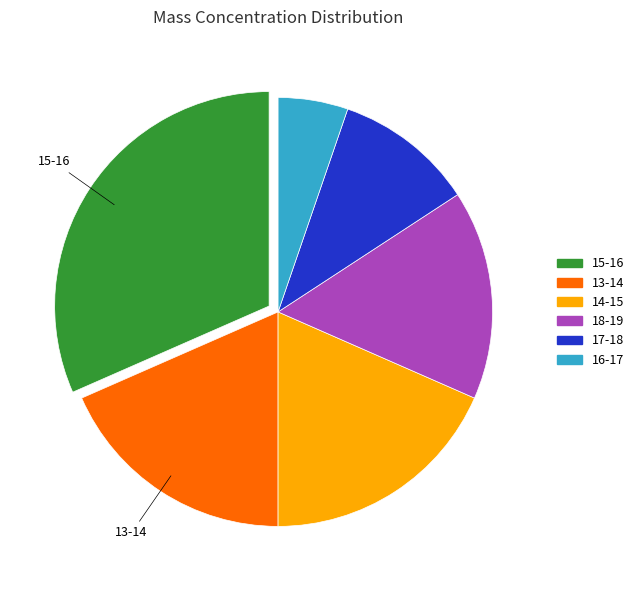

Is there any slice that represents more than half of the pie?

No